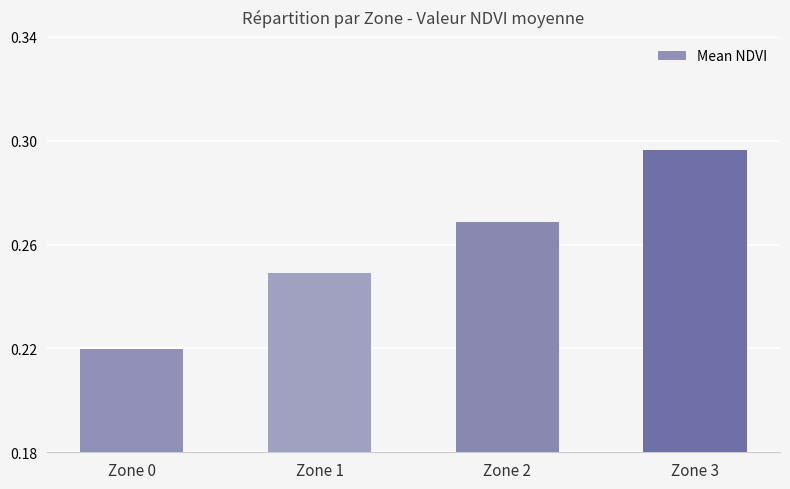

Is it true that the value at Zone 2 is 0.4?

False